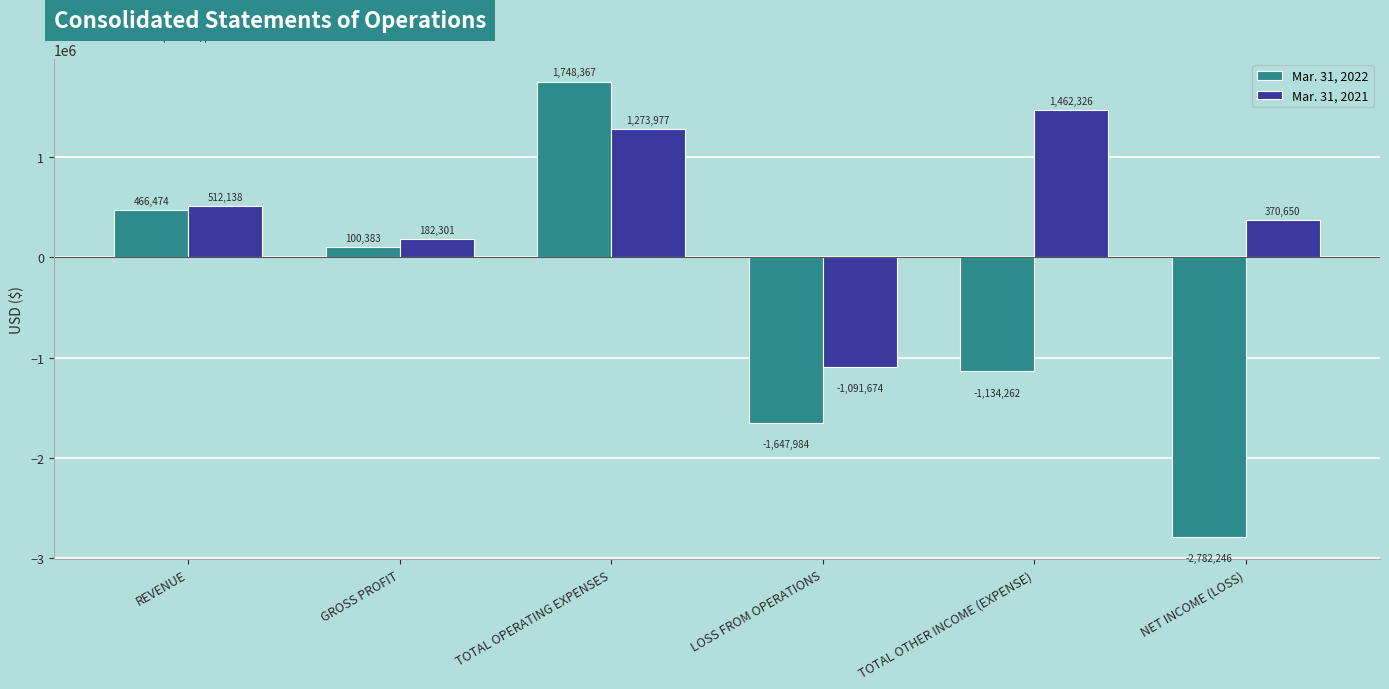

Which series has the largest total across all categories?

Mar. 31, 2021